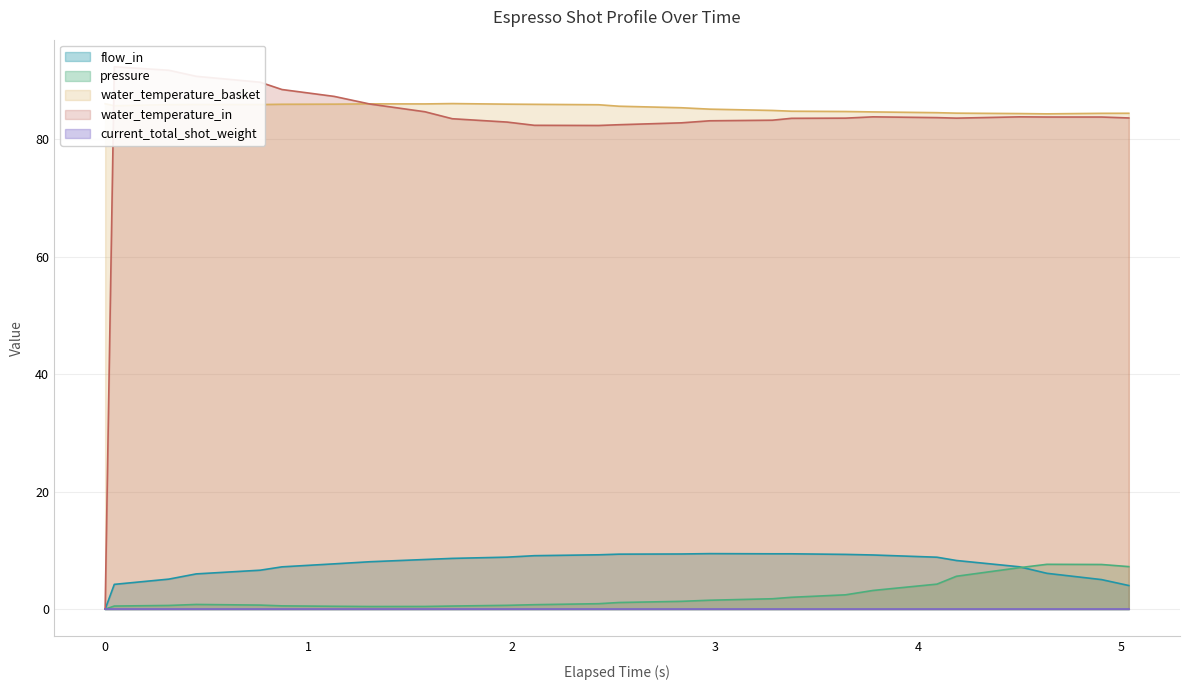

True or false: water_temperature_basket and pressure intersect in this chart.

False